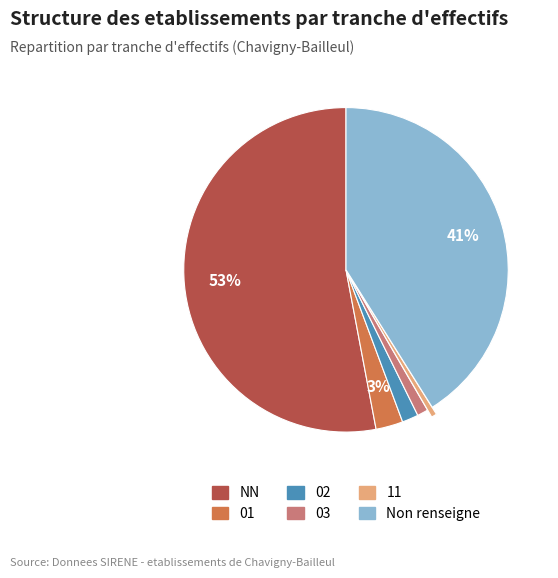

Is there a majority slice in this chart?

Yes